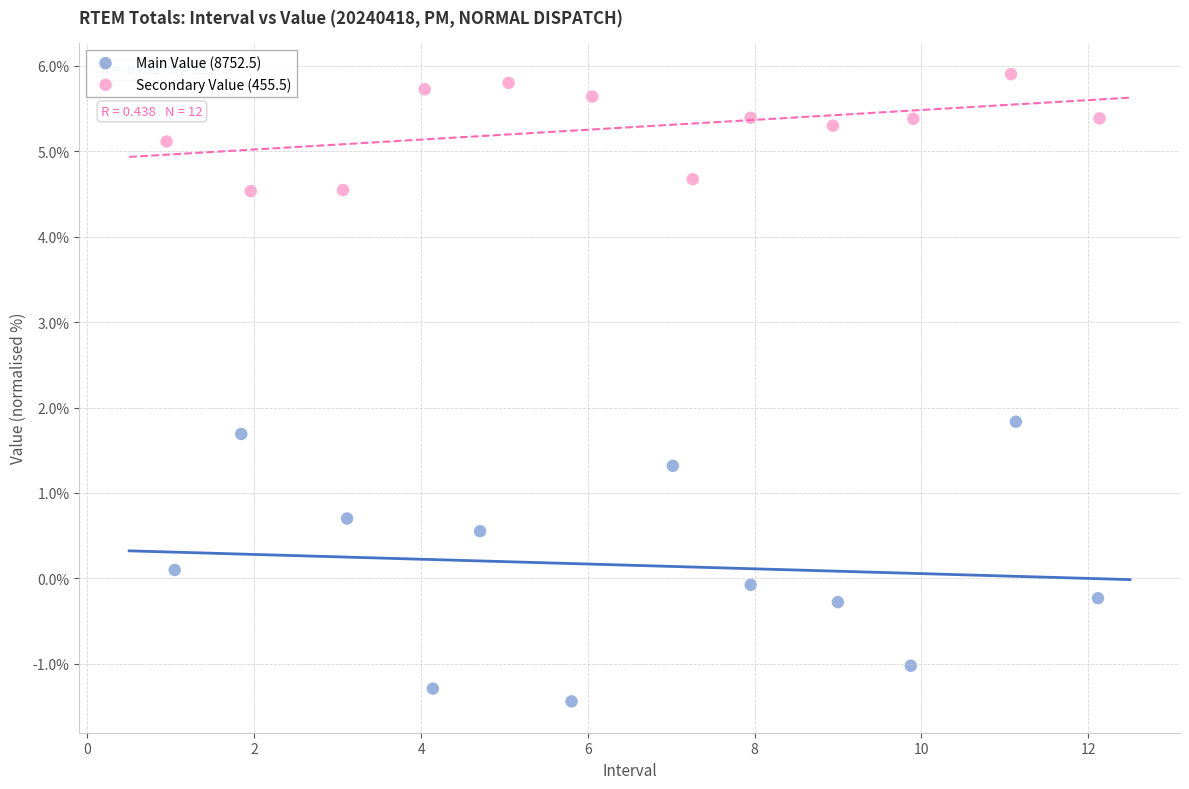

Which series has the largest Y range (max minus min)?

Main Value (8752.5)